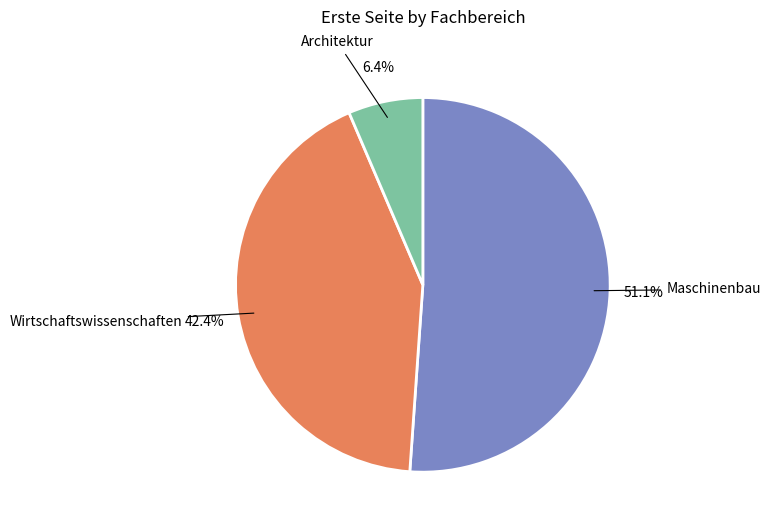

Rank the categories by value from lowest to highest.

Architektur, Wirtschaftswissenschaften, Maschinenbau